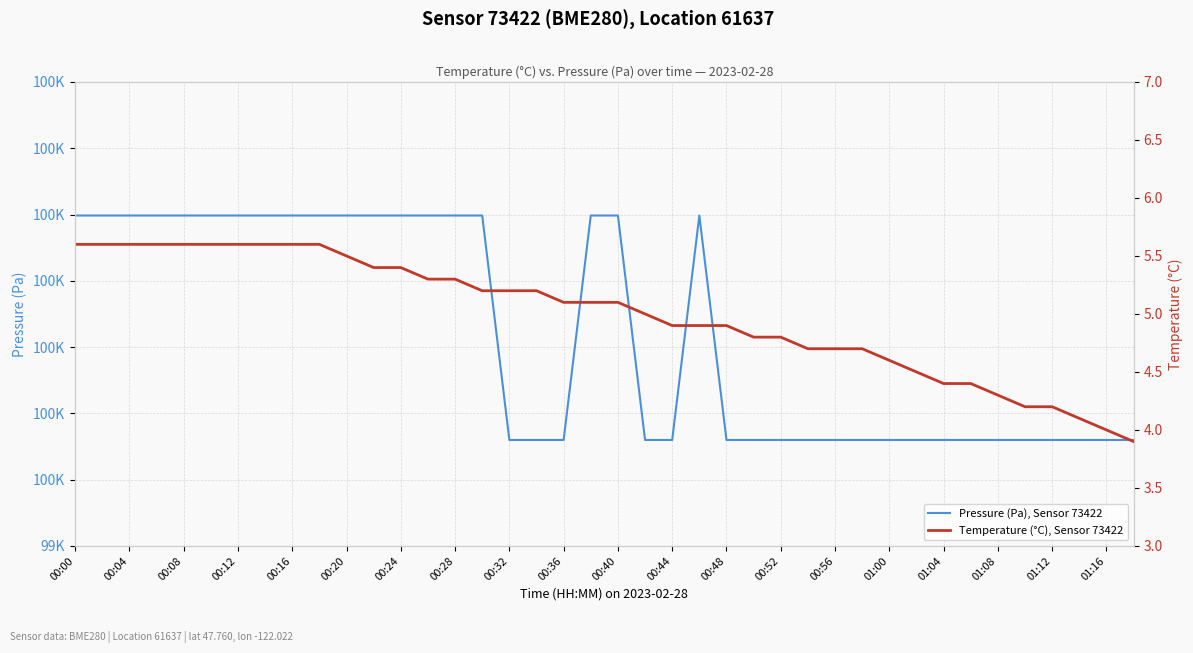

Count the number of categories in the chart.

40